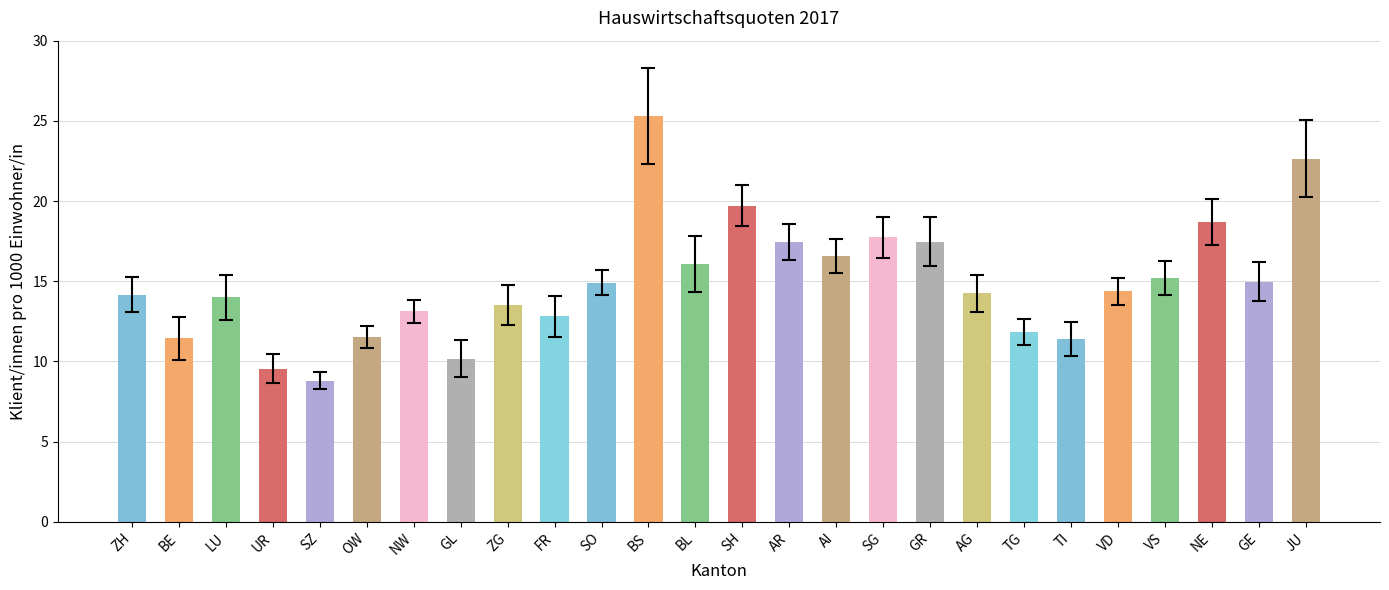

True or false: the data shows 5.2 at GE.

False